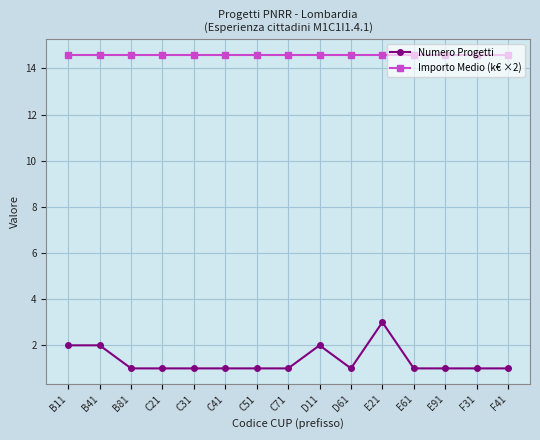

Reading right to left, what are all the values shown in this chart?

Numero Progetti: 1.0	1.0	1.0	1.0	3.0	1.0	2.0	1.0	1.0	1.0	1.0	1.0	1.0	2.0	2.0
Importo Medio (k€ ×2): 14.6	14.6	14.6	14.6	14.6	14.6	14.6	14.6	14.6	14.6	14.6	14.6	14.6	14.6	14.6